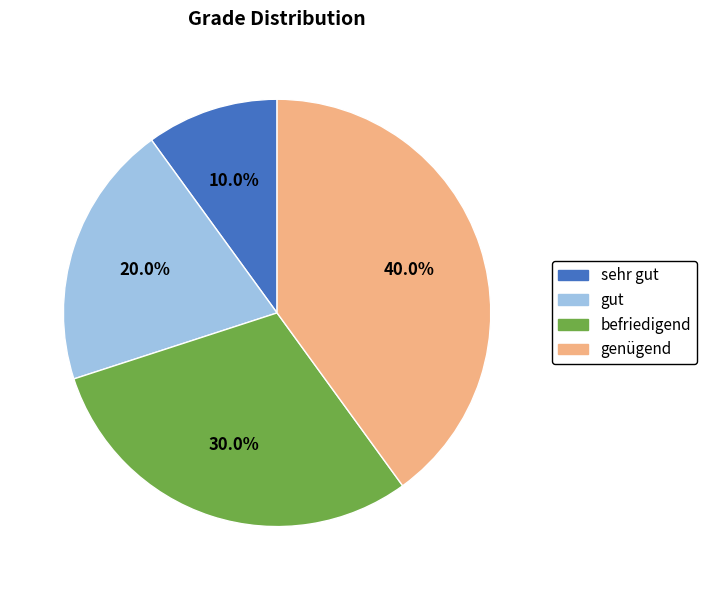

What percentage do sehr gut and befriedigend together represent?

40.0%